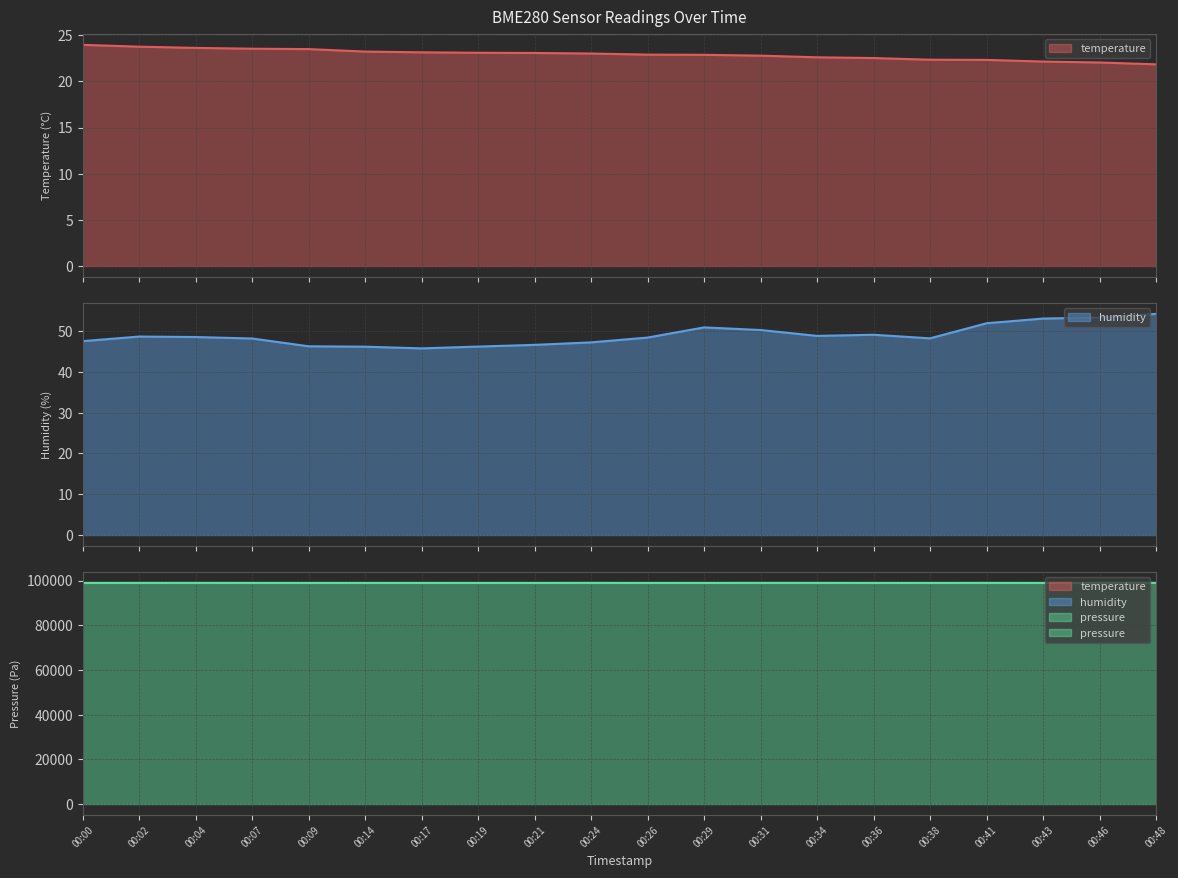

What is the highest value of the temperature series?

23.9